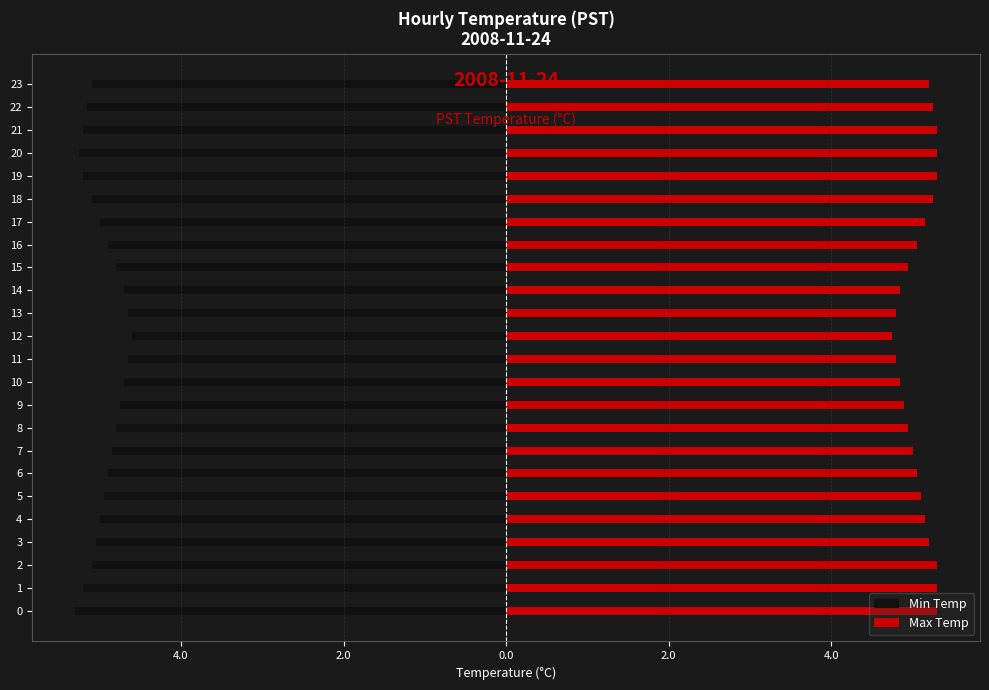

Are the bars grouped side by side (vs. stacked)?

Yes